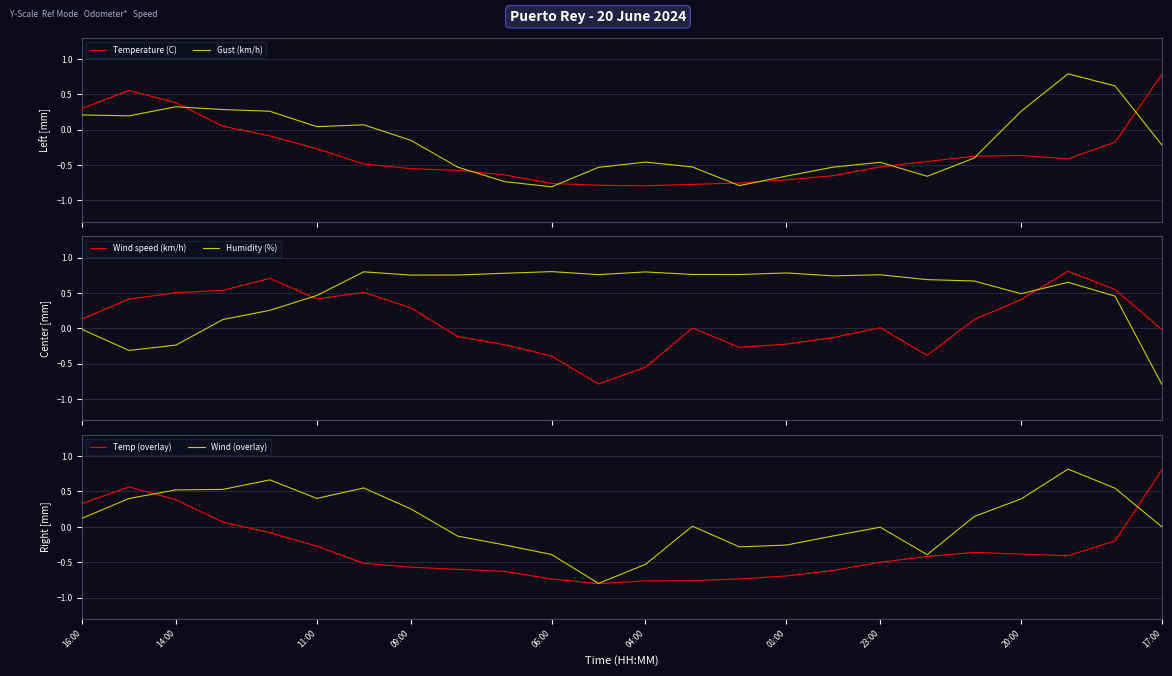

Between 12 and 17:00, which is larger?

17:00